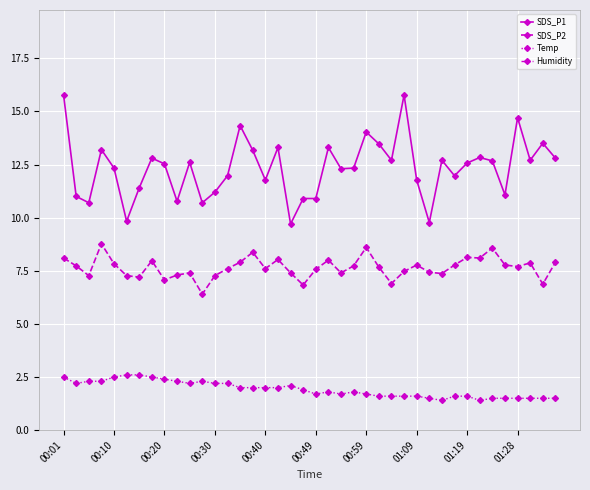

True or false: SDS_P1 has a value of 14.7 at 01:28.

True